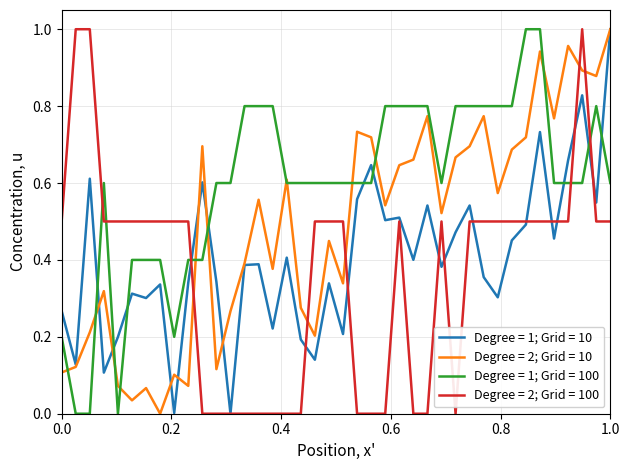

Rank the series by their average value, from highest to lowest.

Degree = 1; Grid = 100, Degree = 2; Grid = 10, Degree = 1; Grid = 10, Degree = 2; Grid = 100